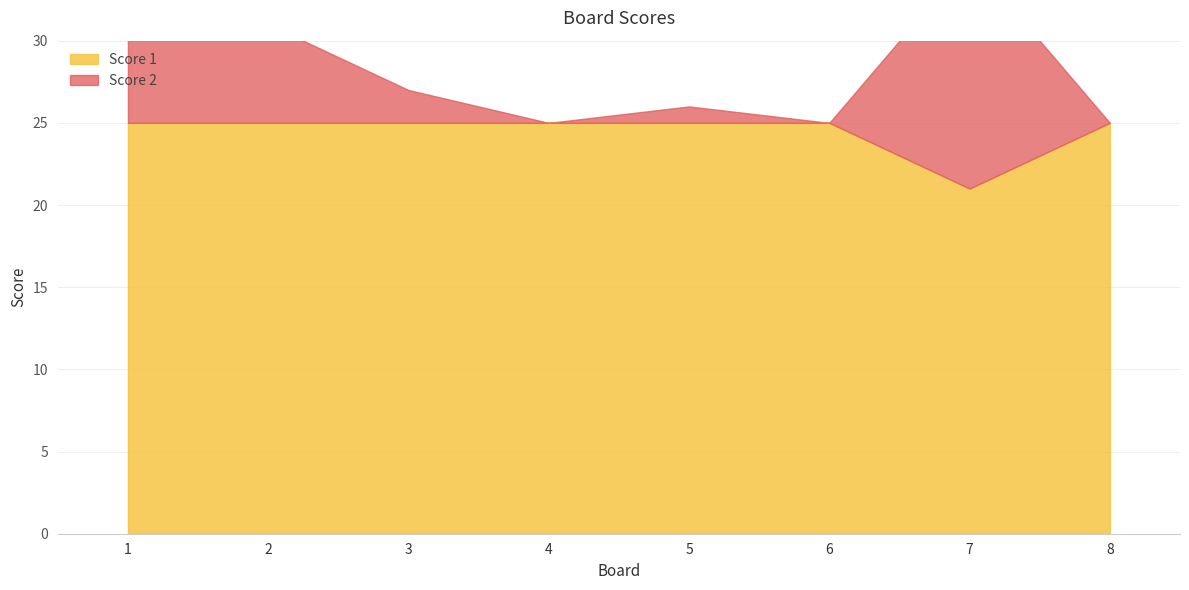

Where does the Score 2 series first go above 2?

1